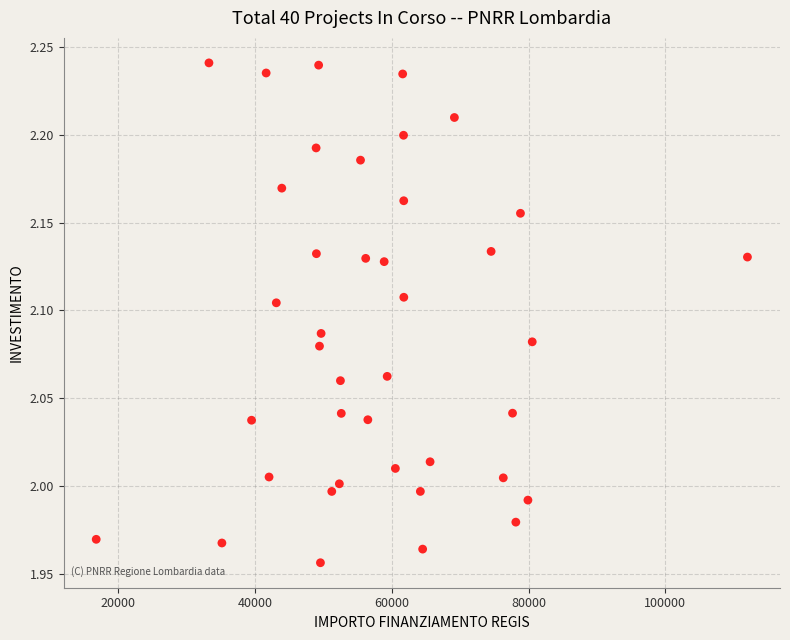

What is the range of X values (max minus min)?

95206.9